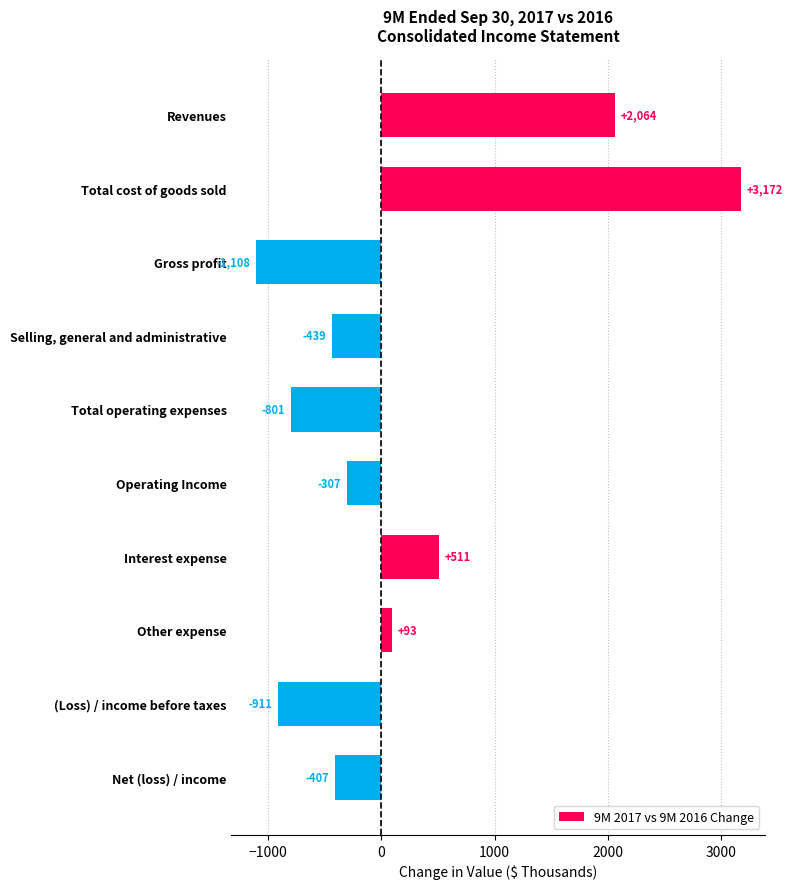

True or false: the data shows -1917 at Gross profit.

False